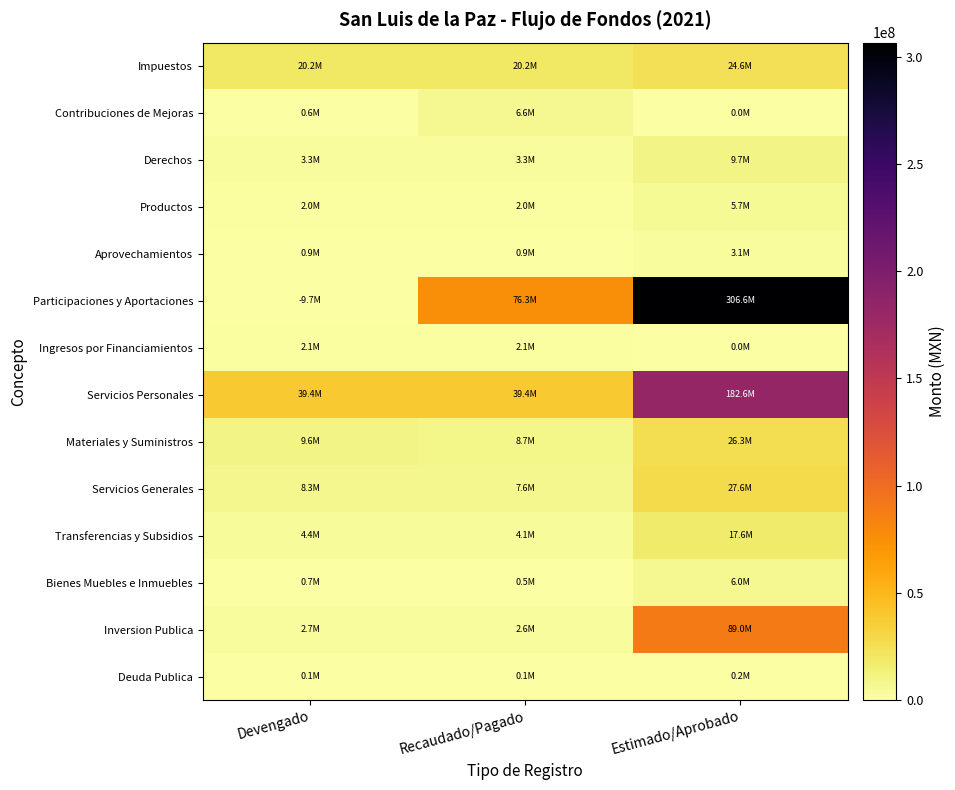

Reading left to right, what are all the values shown in this chart?

Impuestos: Devengado=20196113.4	Recaudado/Pagado=20196113.4	Estimado/Aprobado=24568442.7
Contribuciones de Mejoras: Devengado=645897.0	Recaudado/Pagado=6600569.0	Estimado/Aprobado=0.0
Derechos: Devengado=3256250.8	Recaudado/Pagado=3256250.8	Estimado/Aprobado=9657089.4
Productos: Devengado=2012164.9	Recaudado/Pagado=2012160.4	Estimado/Aprobado=5682982.8
Aprovechamientos: Devengado=853755.5	Recaudado/Pagado=853755.5	Estimado/Aprobado=3060827.5
Participaciones y Aportaciones: Devengado=0.0	Recaudado/Pagado=76325072.5	Estimado/Aprobado=306560458.4
Ingresos por Financiamientos: Devengado=2098643.8	Recaudado/Pagado=2098643.8	Estimado/Aprobado=0.0
Servicios Personales: Devengado=39448826.2	Recaudado/Pagado=39444402.7	Estimado/Aprobado=182605871.5
Materiales y Suministros: Devengado=9590933.2	Recaudado/Pagado=8667677.1	Estimado/Aprobado=26274724.1
Servicios Generales: Devengado=8297256.3	Recaudado/Pagado=7621654.3	Estimado/Aprobado=27587843.0
Transferencias y Subsidios: Devengado=4375270.0	Recaudado/Pagado=4147421.7	Estimado/Aprobado=17638000.0
Bienes Muebles e Inmuebles: Devengado=706854.9	Recaudado/Pagado=536113.9	Estimado/Aprobado=6003801.2
Inversion Publica: Devengado=2697619.8	Recaudado/Pagado=2647669.8	Estimado/Aprobado=89019560.0
Deuda Publica: Devengado=66126.9	Recaudado/Pagado=66126.9	Estimado/Aprobado=200000.0